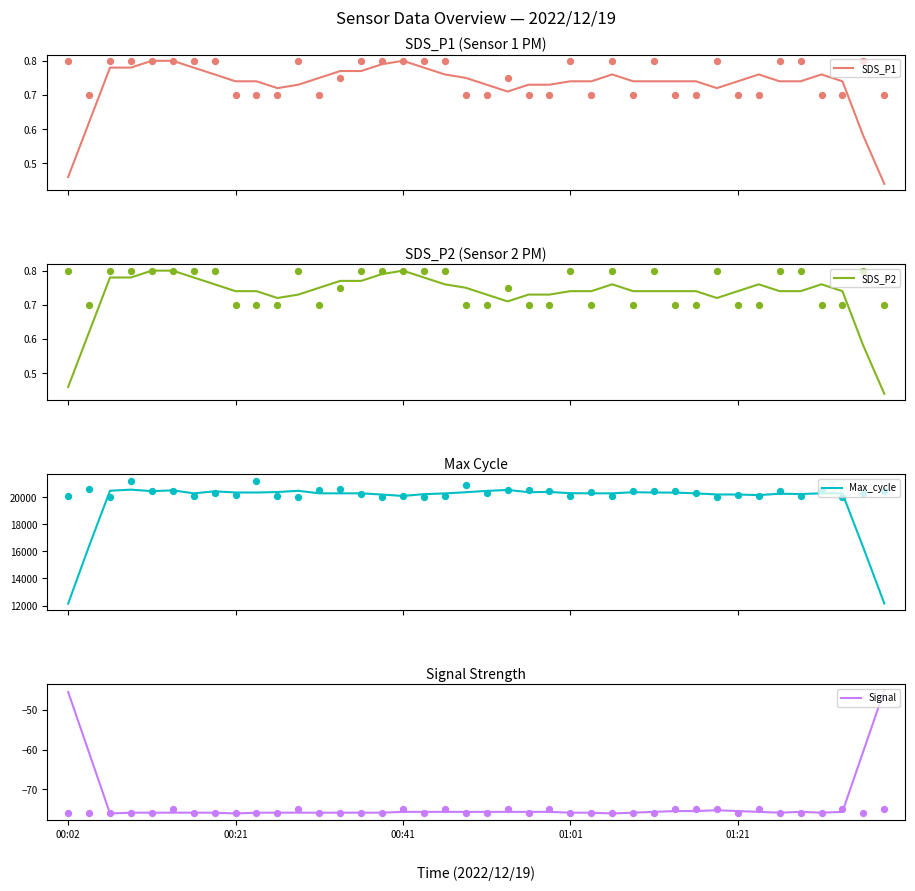

Is the value of SDS_P2 at 01:03 greater than the value of SDS_P1 at 00:12?

No